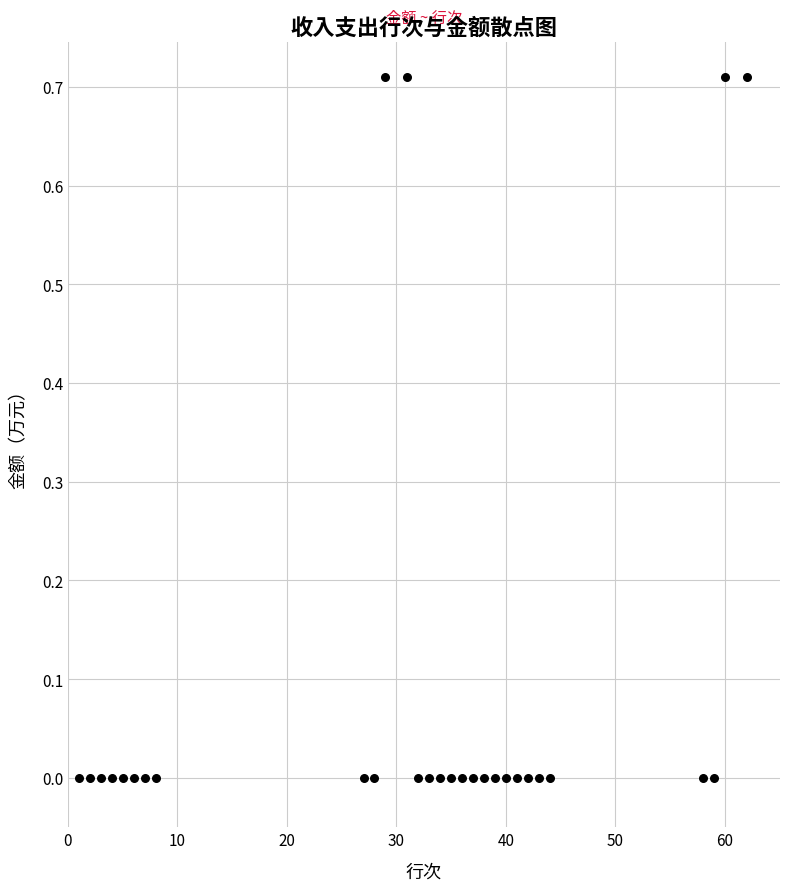

What is the range of X values (max minus min)?

61.0